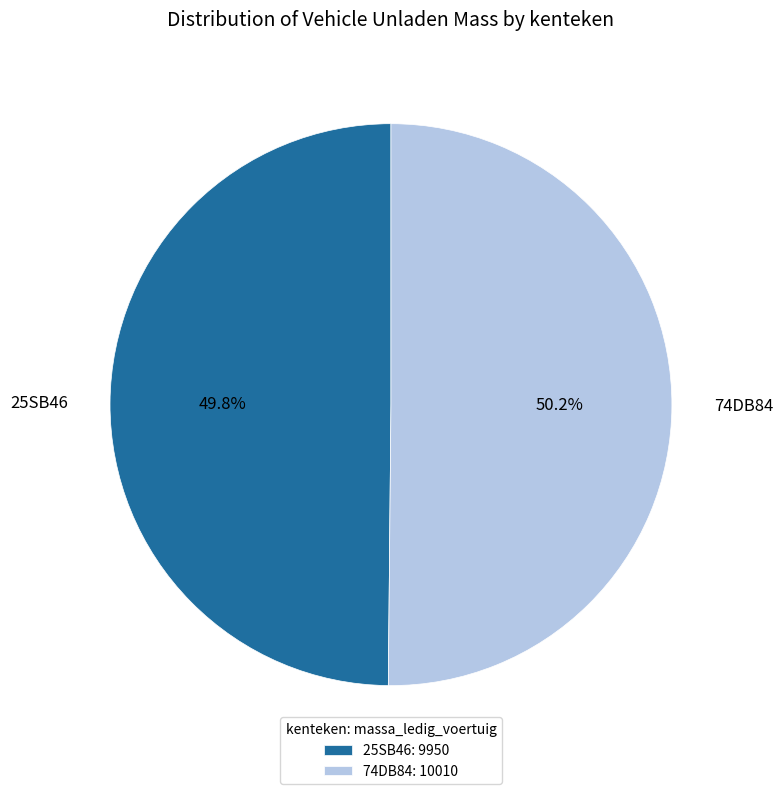

Is there any slice that represents more than half of the pie?

Yes